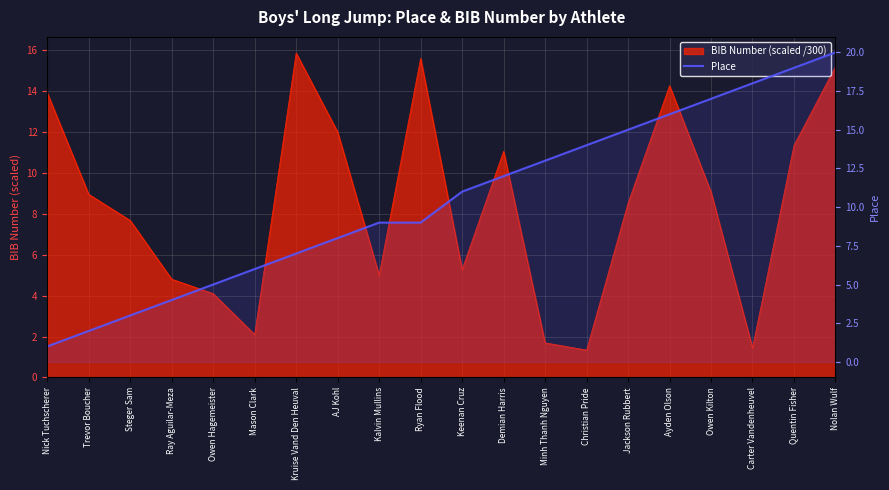

Read the value at Ryan Flood, to the nearest 5.

10